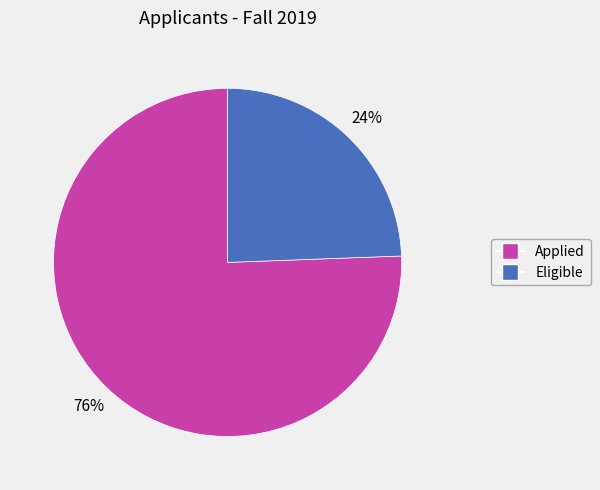

To the nearest percent, what is the combined percentage of Applied and Eligible?

100%